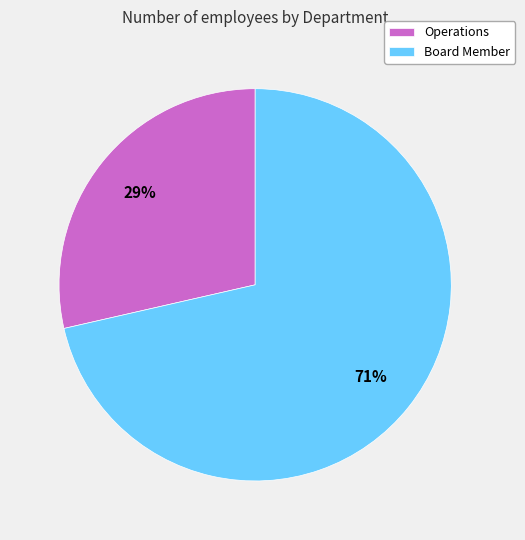

Which category has the smallest portion of the pie?

Operations